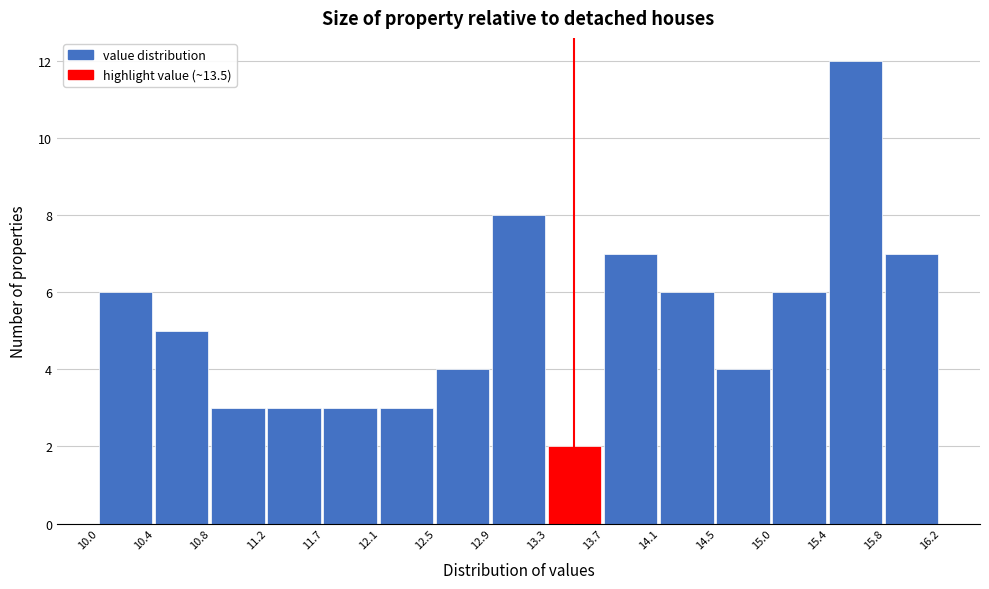

How tall is the bar that spans 12.5 to 12.9 on the x-axis? The values are not printed on the chart, so give them approximately, as read against the axis.

4